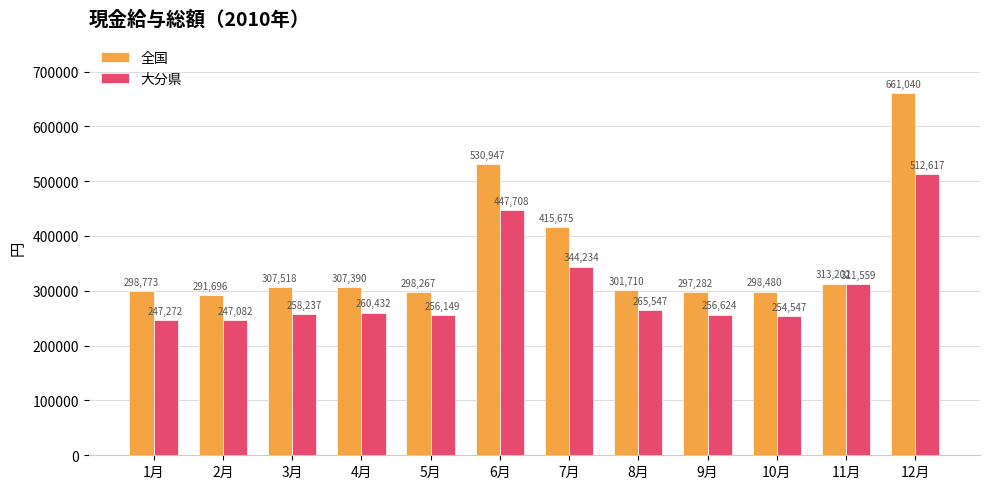

At which label does 全国 reach its minimum?

2月